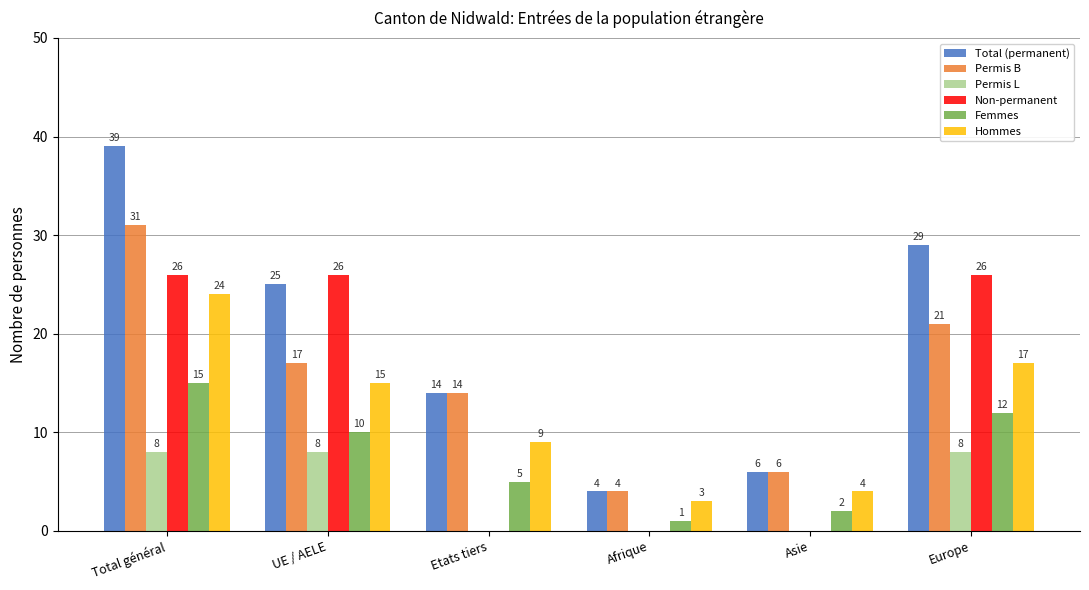

True or false: Non-permanent has a value of -13 at Etats tiers.

False